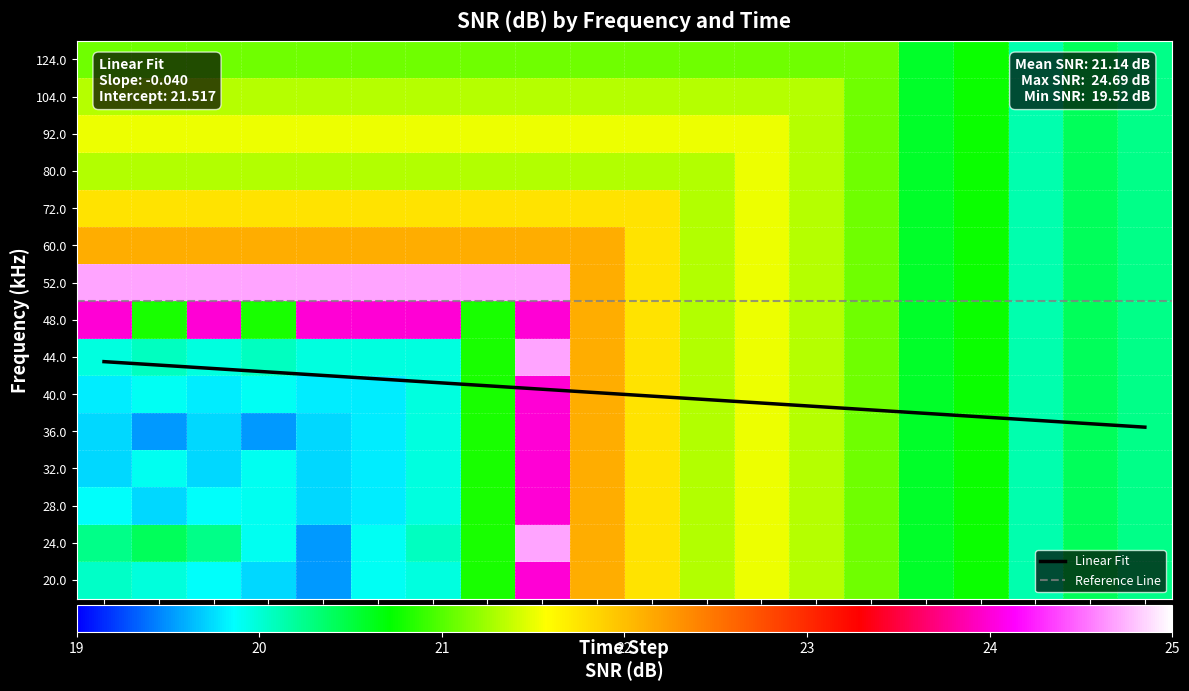

How many values in the 124.0 series are below 21?

5